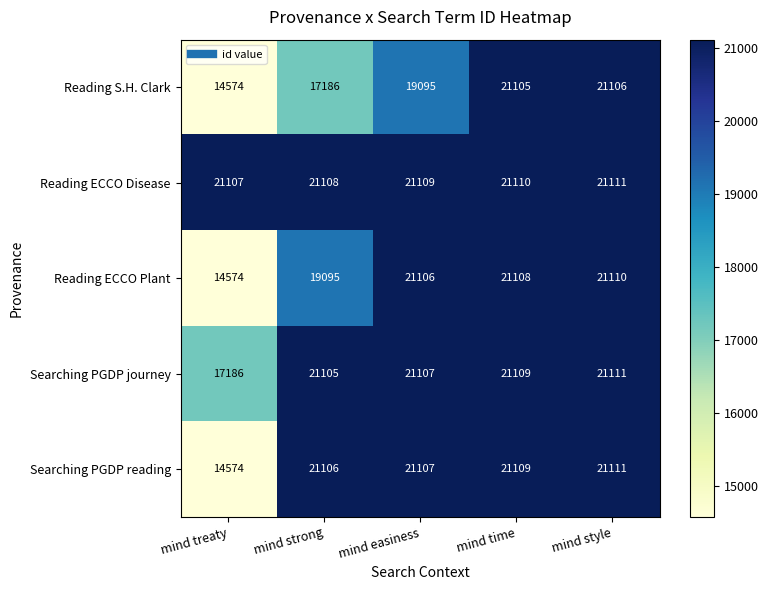

True or false: Reading S.H. Clark has a value of 28640 at mind style.

False